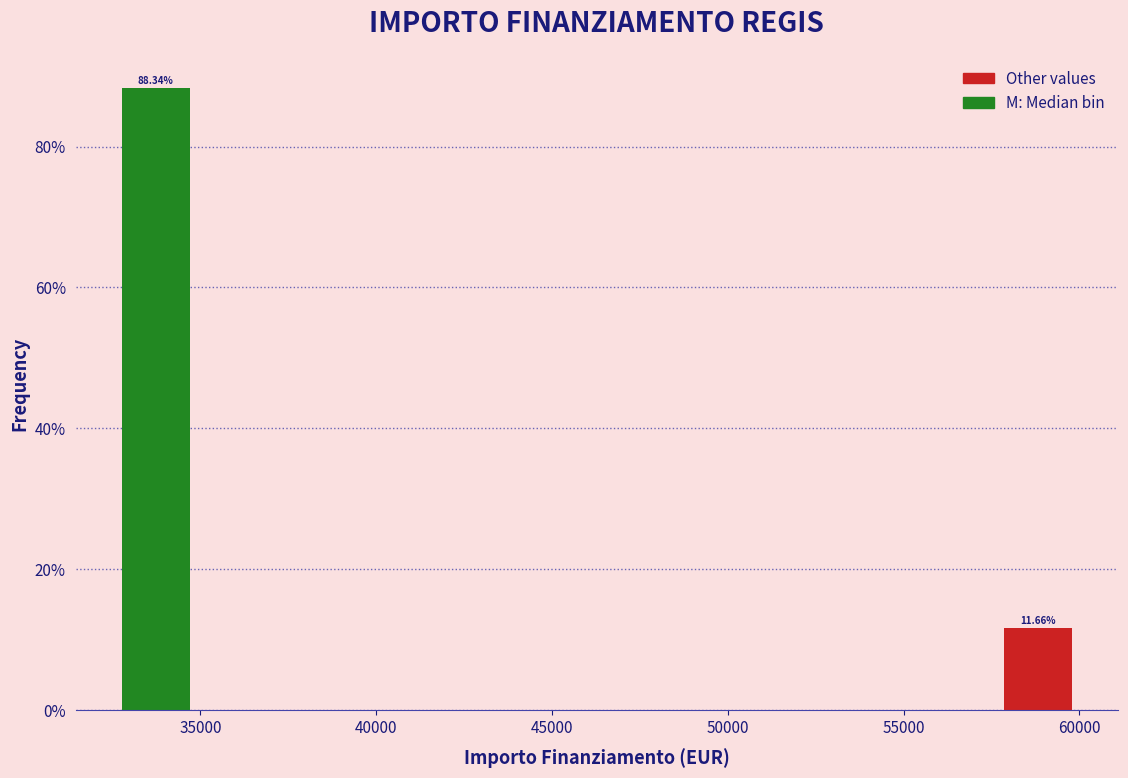

Over which range of the x-axis is the bar tallest?

32500 to 35000